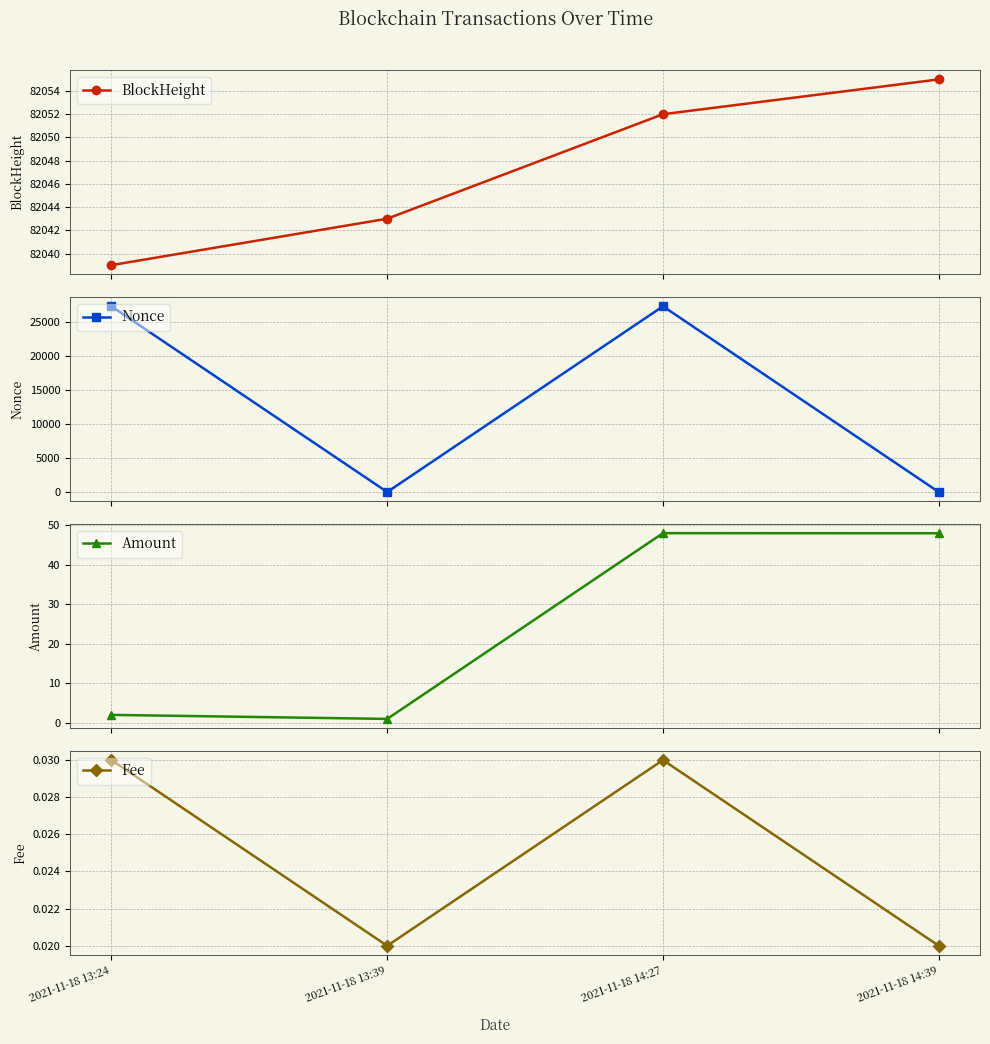

Is the value of Fee at 2021-11-18 14:39 greater than the value of Nonce at 2021-11-18 13:24?

No